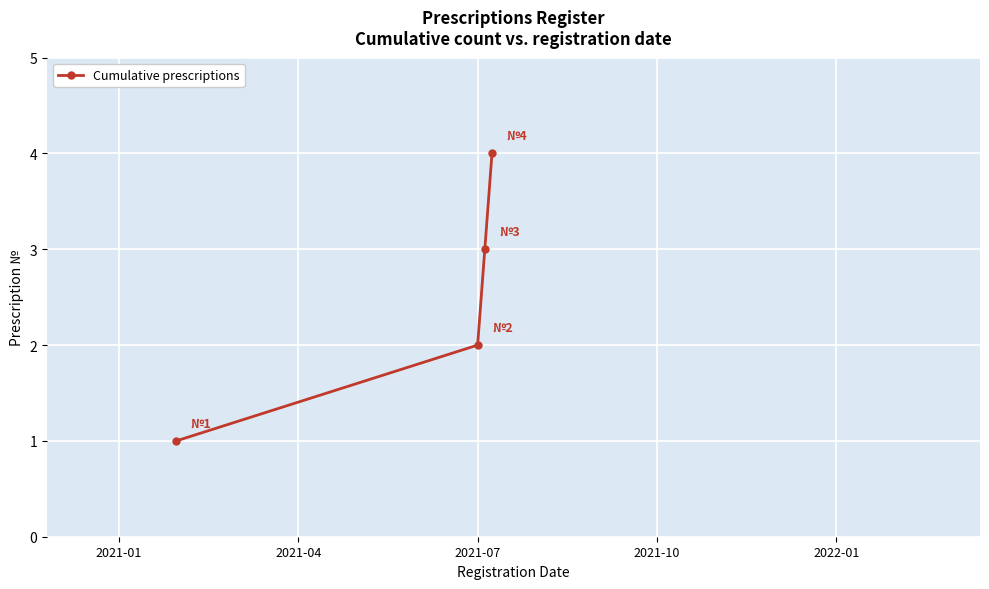

True or false: there are more than 0 points higher than both neighbors.

False